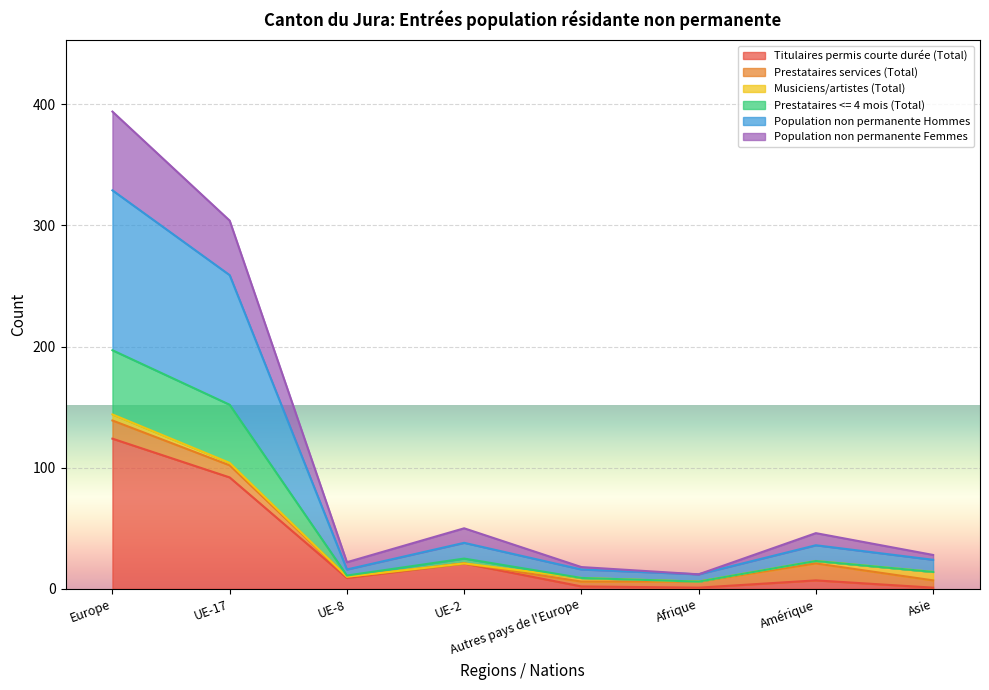

True or false: Titulaires permis courte durée (Total) and Prestataires <= 4 mois (Total) intersect in this chart.

False